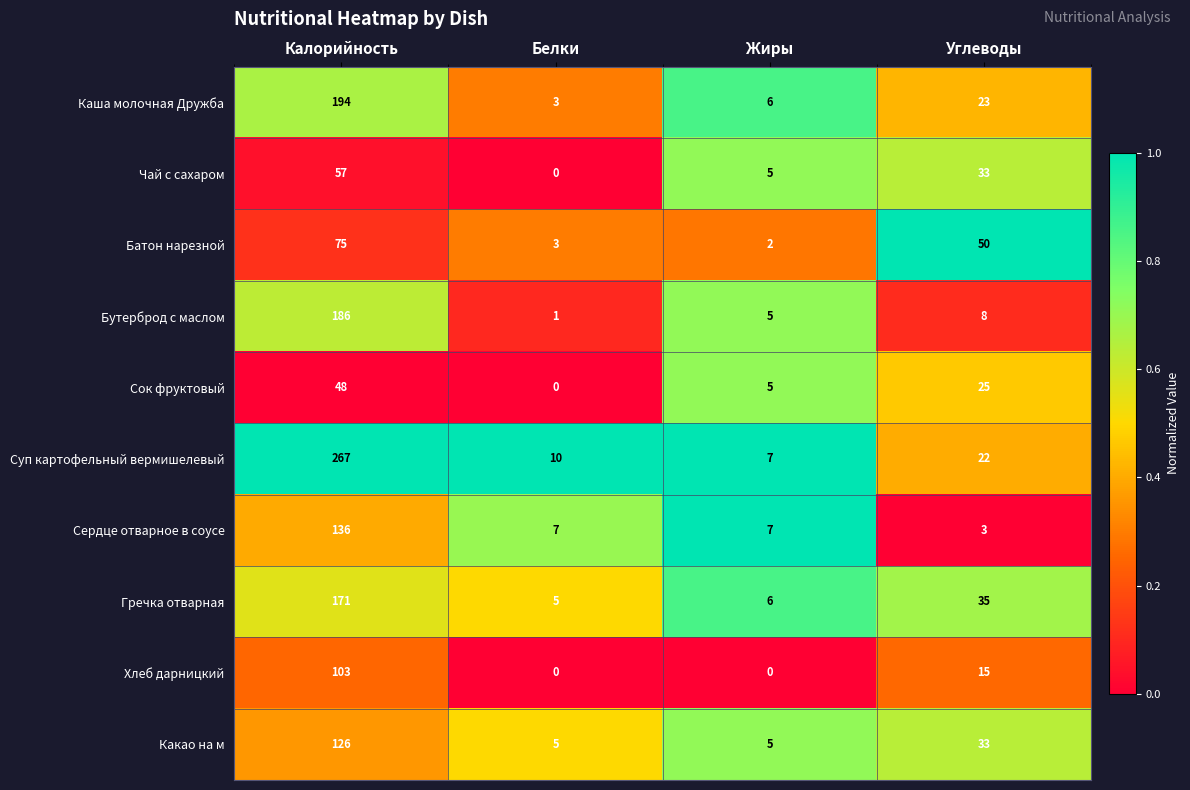

What is the spread (max minus min) of values at Жиры?

7